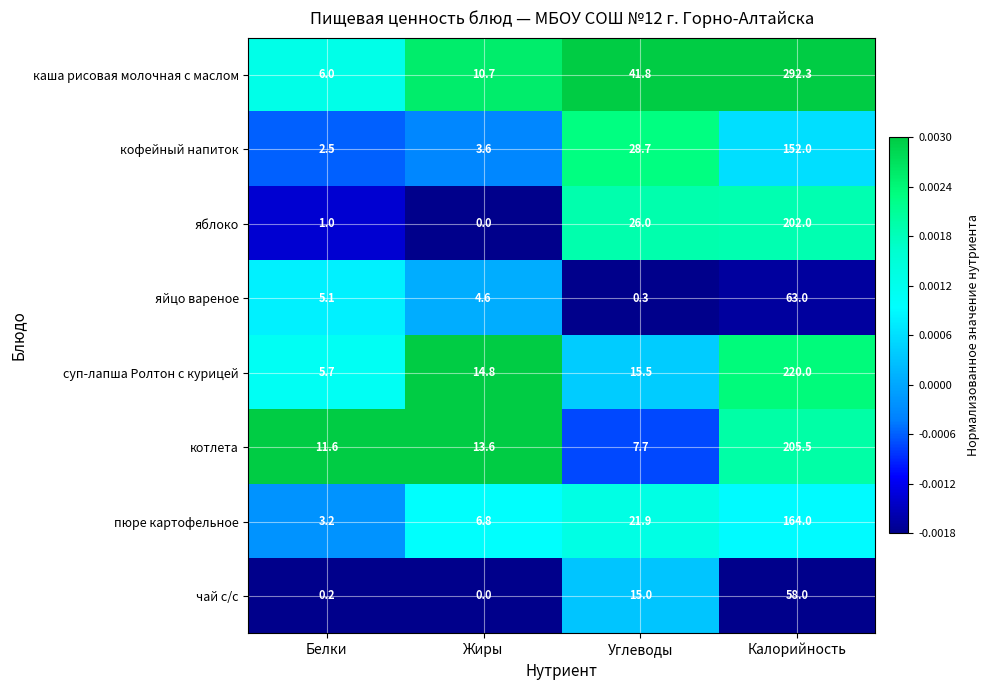

Between Углеводы and Калорийность, which series saw the biggest shift?

каша рисовая молочная с маслом